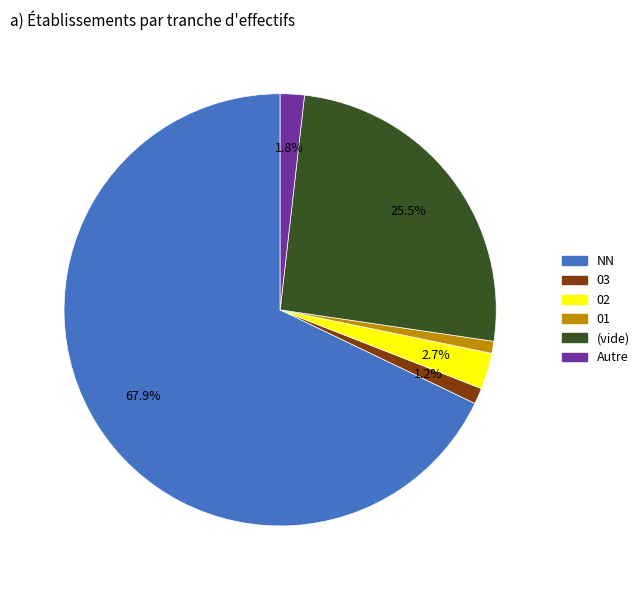

Is there any slice that represents more than half of the pie?

Yes